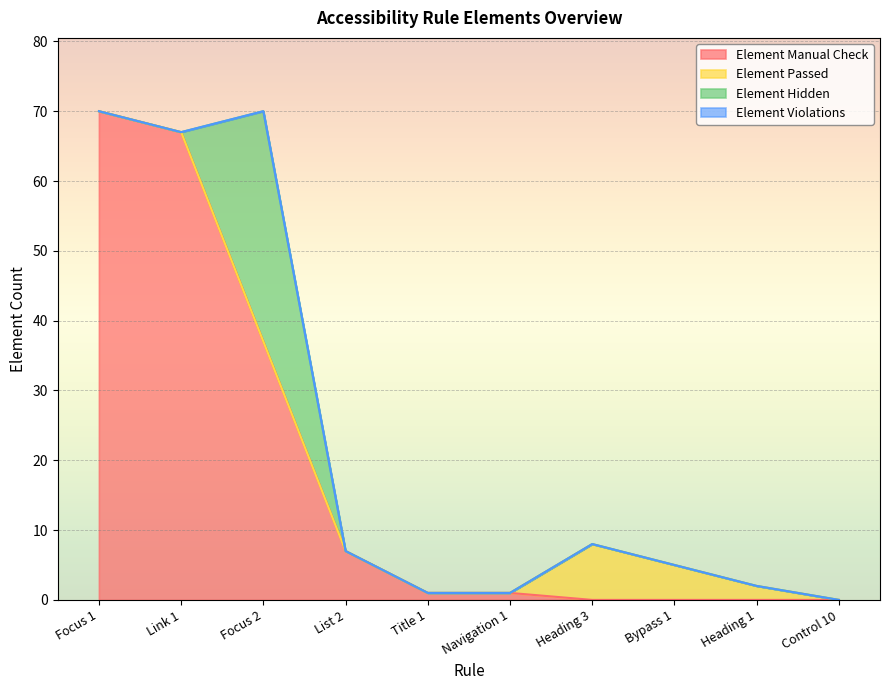

What is the difference between the highest and lowest values at Heading 1?

2